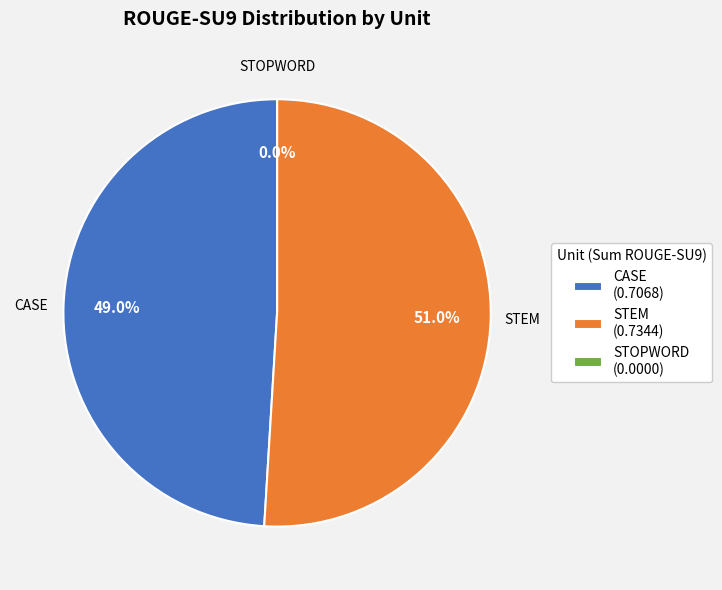

Count the number of slices in the pie.

3